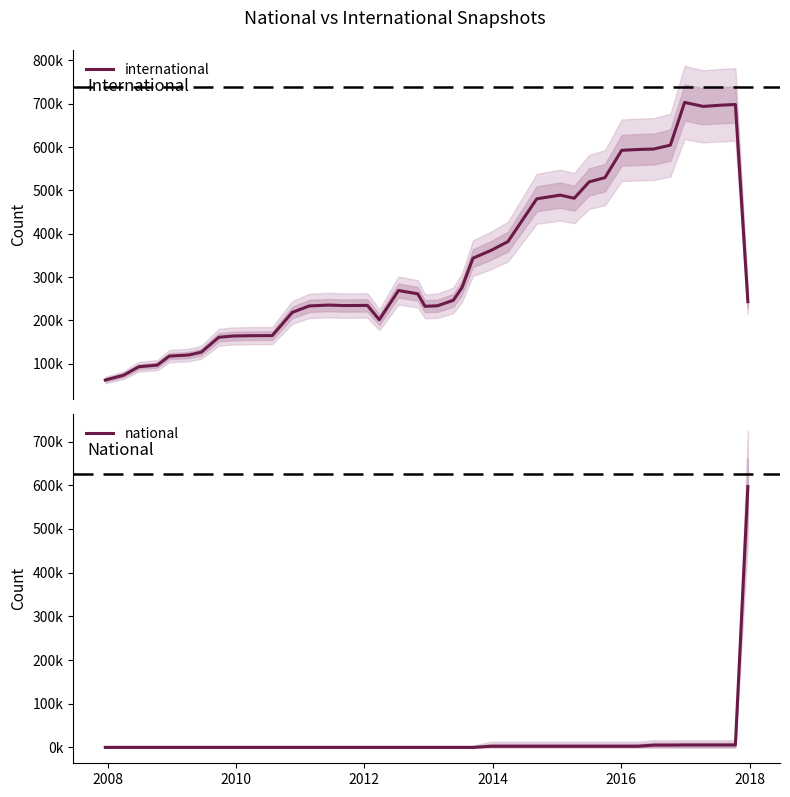

True or false: national and international intersect in this chart.

True